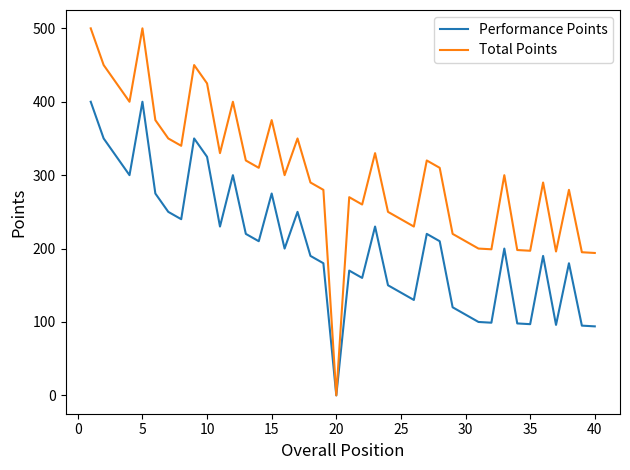

Is this an area chart (filled region under the line)?

No